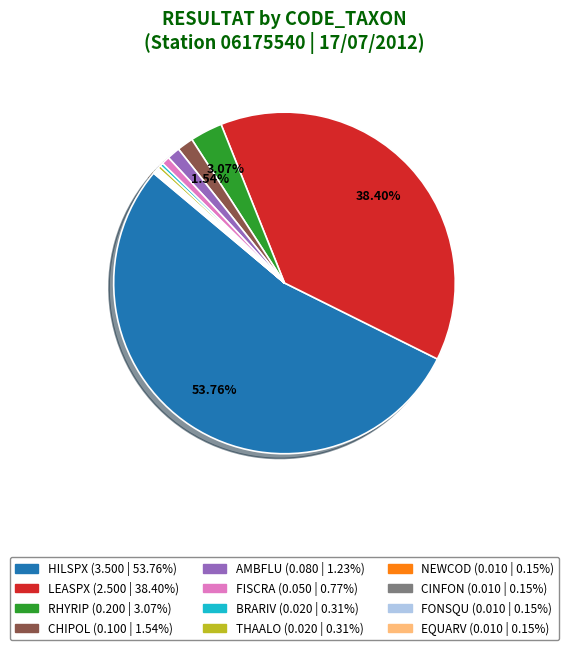

To the nearest percent, what portion does CHIPOL represent?

2%